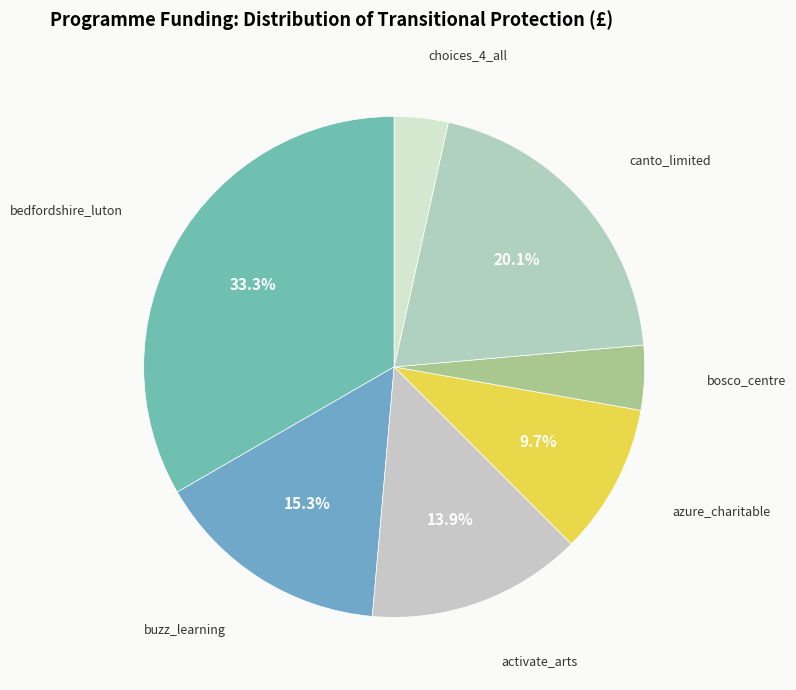

How many segments does this pie chart have?

7